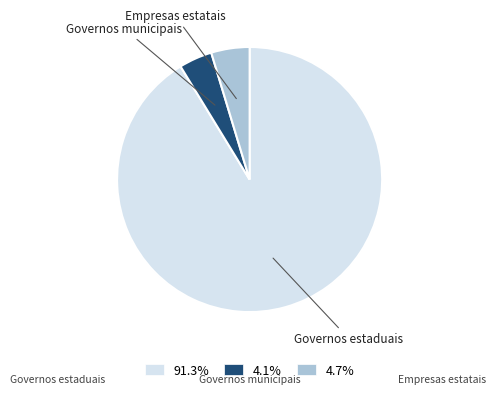

How many slices are in this pie chart?

3